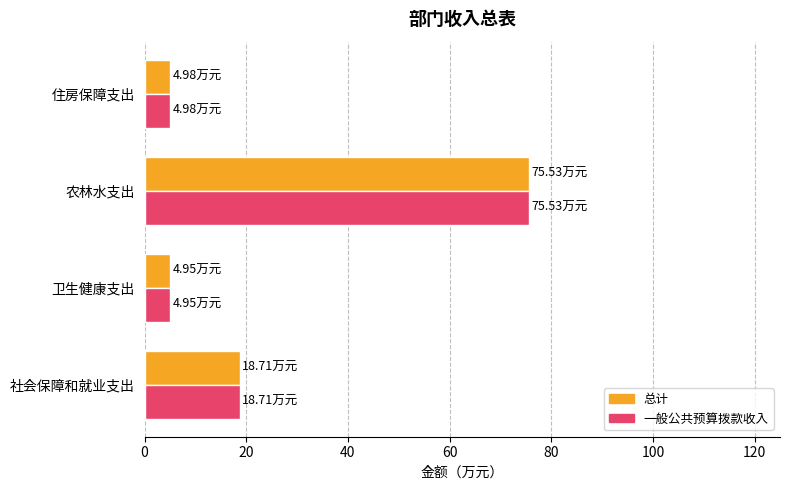

What is the total value across all series at 住房保障支出?

10.0